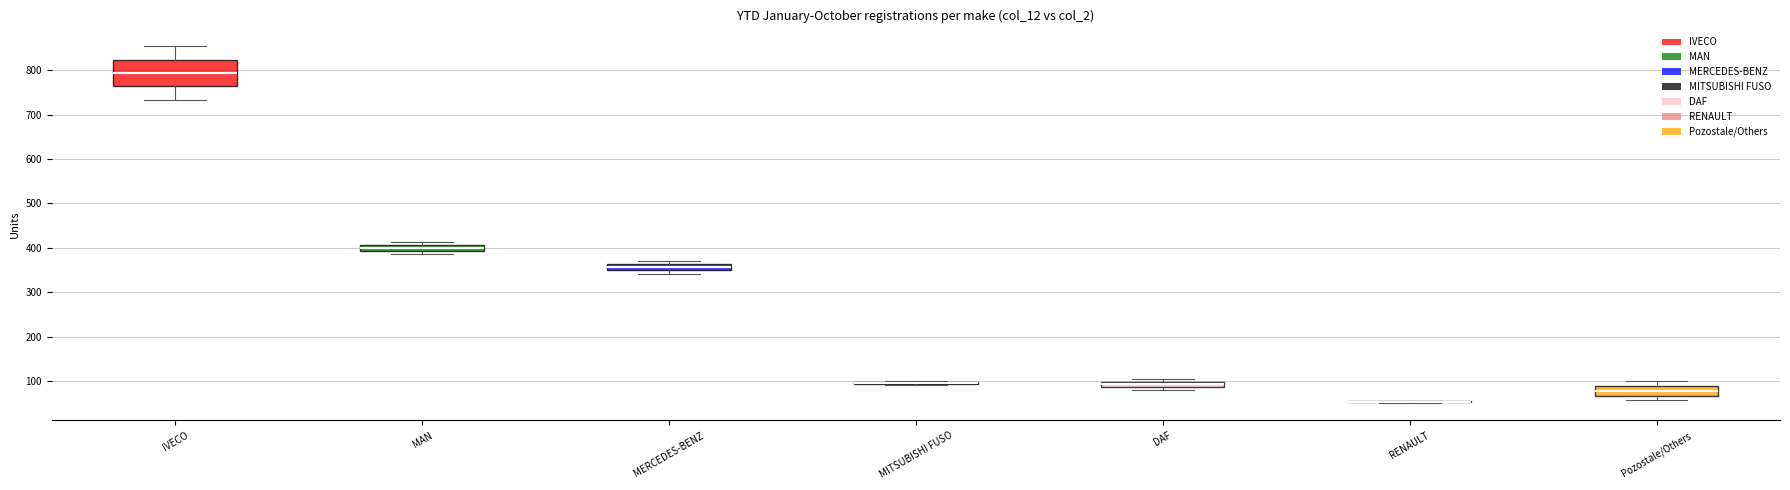

Comparing the boxes themselves (not the whiskers), which one is the tallest?

IVECO